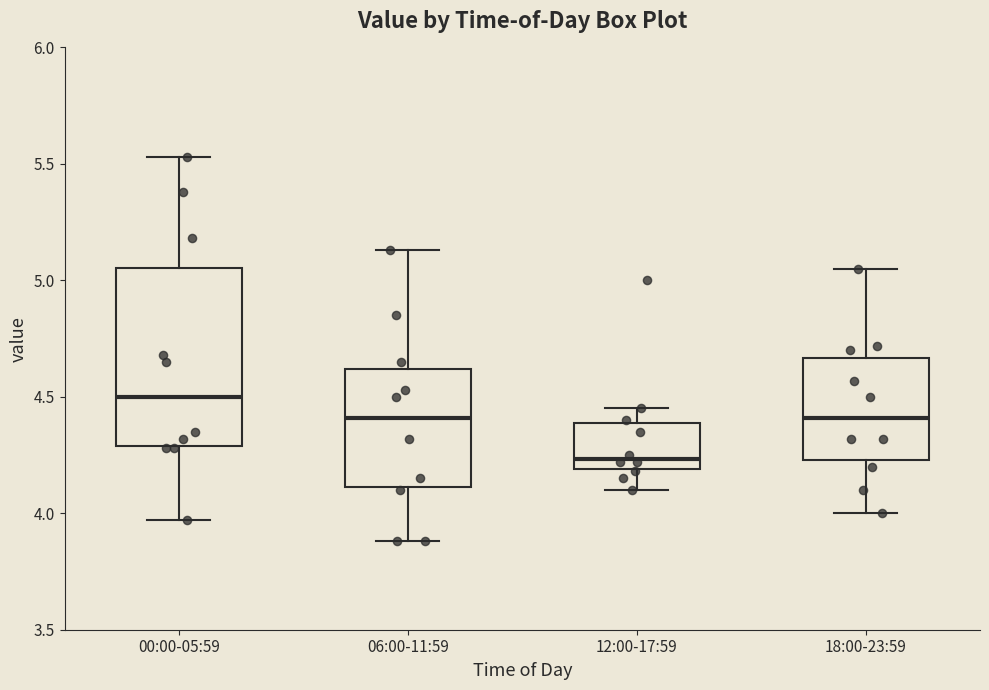

Reading left to right, transcribe this box plot: for each box, give where its median line is, the range the box spans, and where its two whiskers end, as read against the y-axis. The values are not printed on the chart, so give them approximately, as read against the axis.

00:00-05:59: median 4.50, box 4.30 to 5.05, whiskers 3.95 to 5.55
06:00-11:59: median 4.40, box 4.10 to 4.60, whiskers 3.90 to 5.15
12:00-17:59: median 4.25, box 4.20 to 4.40, whiskers 4.10 to 4.45
18:00-23:59: median 4.40, box 4.25 to 4.65, whiskers 4.00 to 5.05